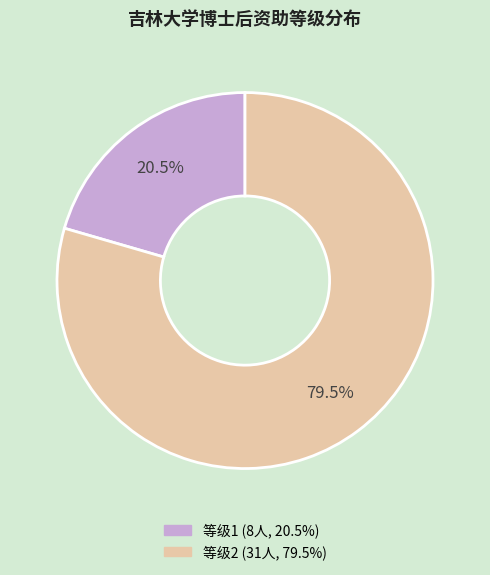

To the nearest percent, what is the difference between the largest and smallest slice percentages?

59%